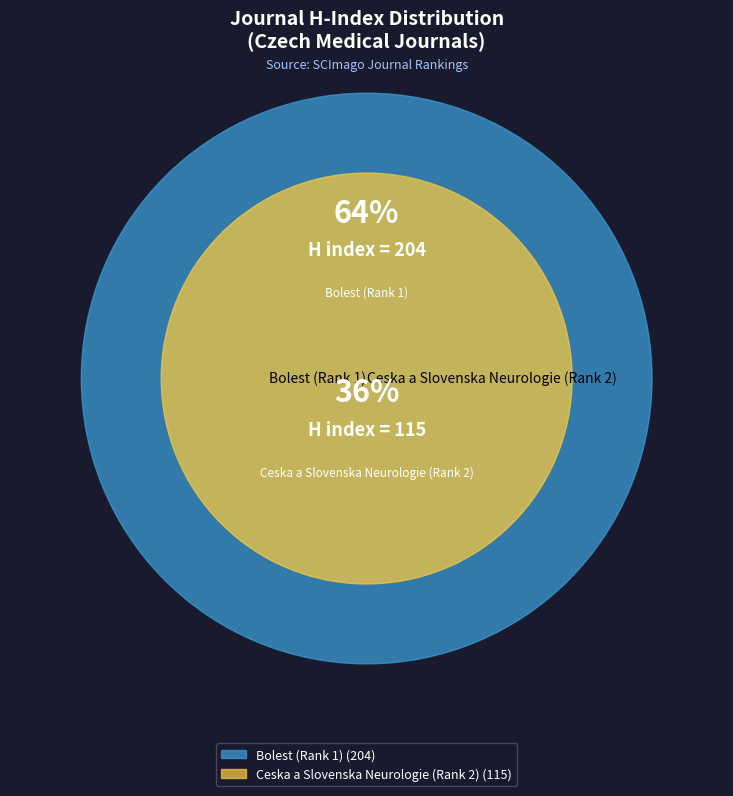

To the nearest percent, what portion does Bolest (Rank 1) represent?

64%